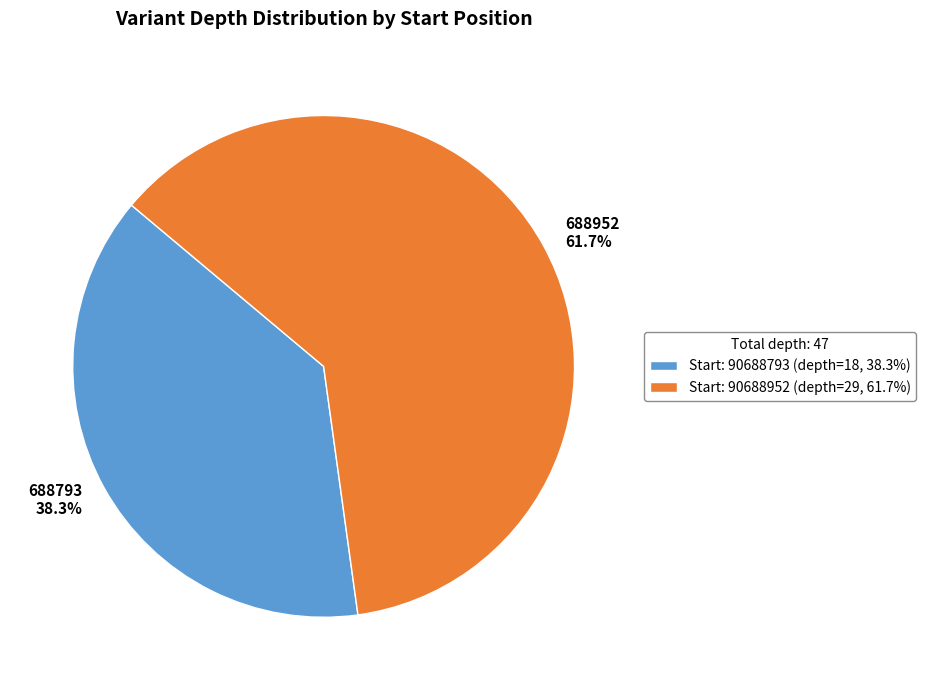

Which category has the biggest portion of the pie?

Start: 90688952 (depth=29, 61.7%)